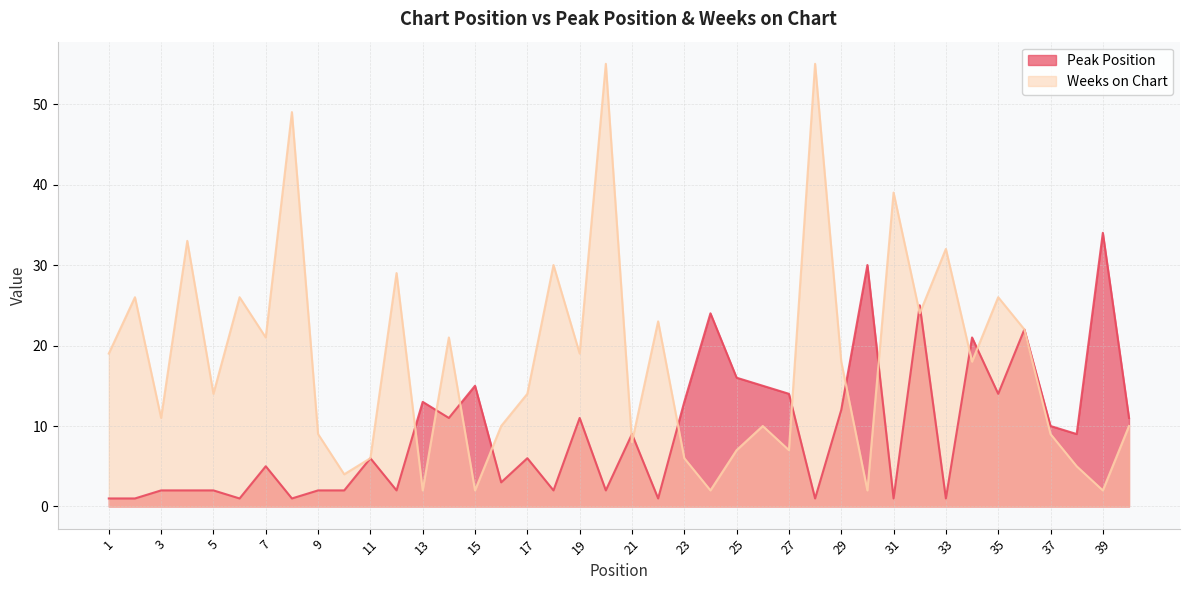

What is the difference between the Weeks on Chart values at 8 and 18?

19